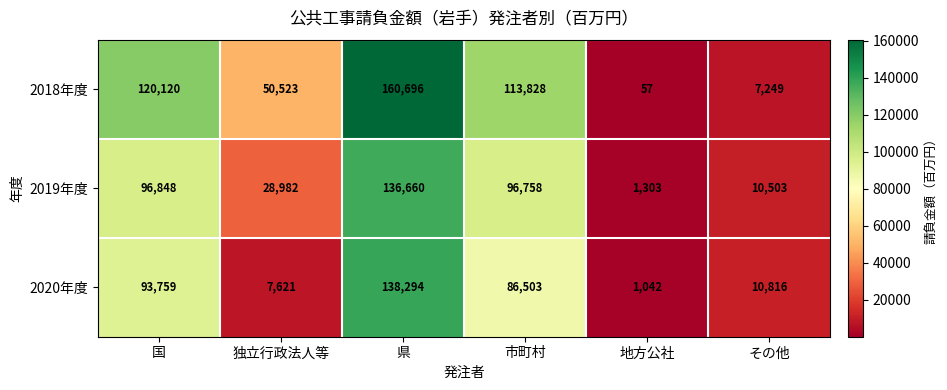

Is it true that 2019年度 equals 96848 at 国?

True